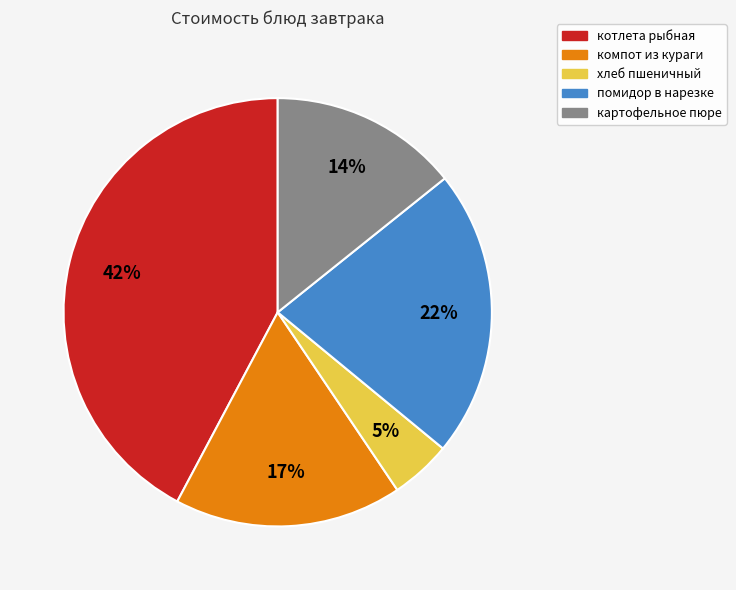

Is the sum of компот из кураги and хлеб пшеничный greater than half?

No